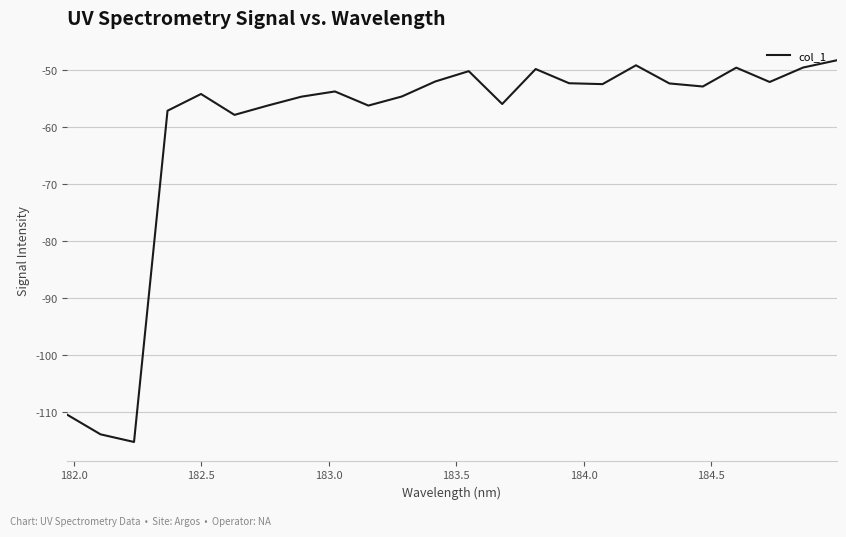

What is the smallest value displayed?

-115.2